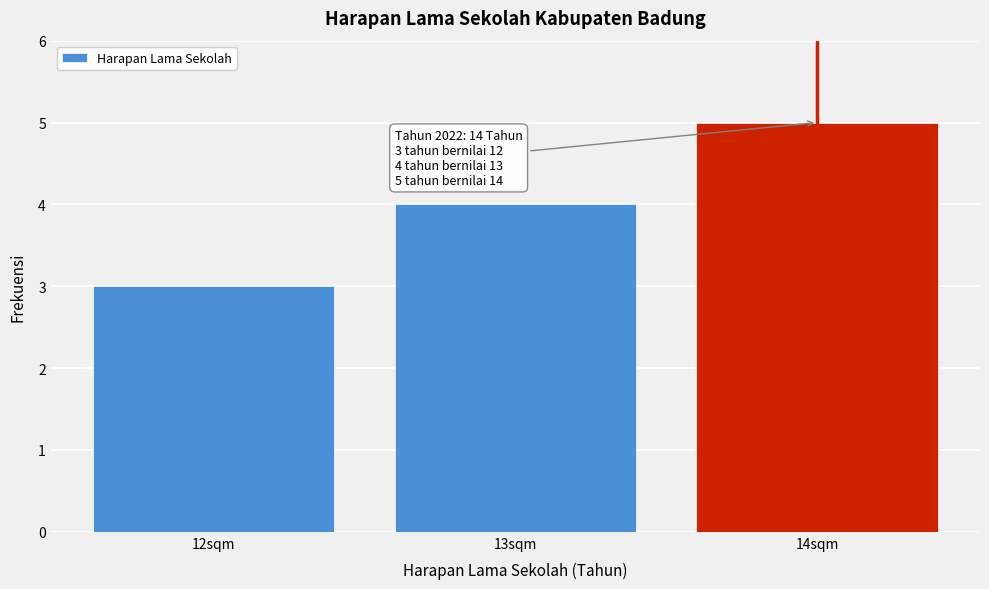

Over which range of the x-axis is the bar tallest?

13.5 to 14.5